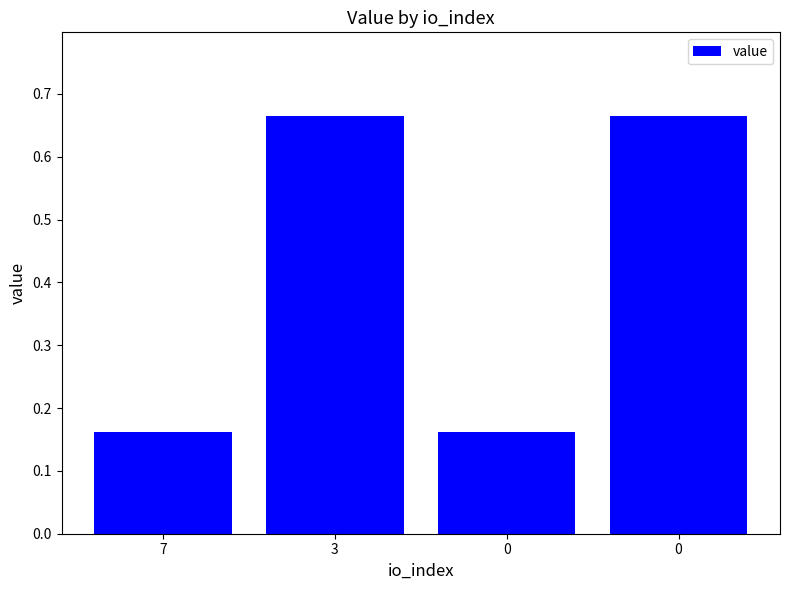

How many values are between 0 and 1?

4